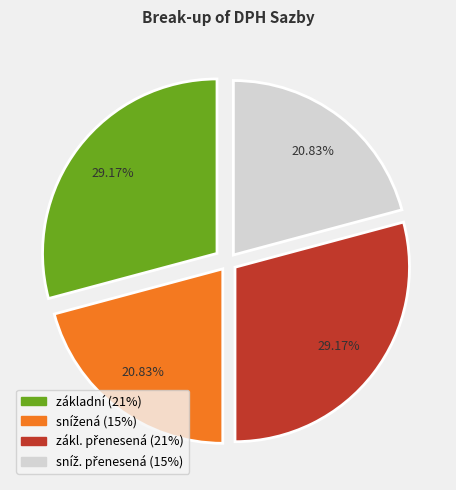

Is there a majority slice in this chart?

No